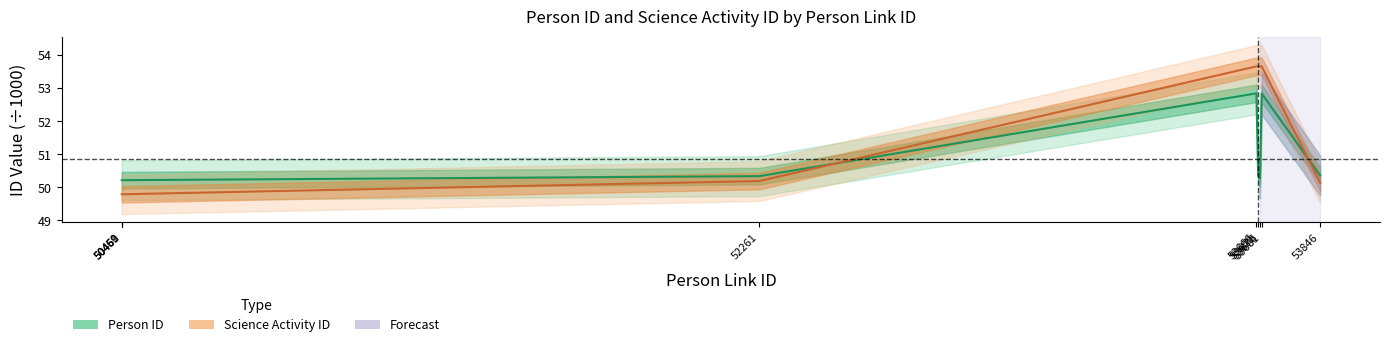

Rank the series by their average value, from lowest to highest.

Person ID, Science Activity ID